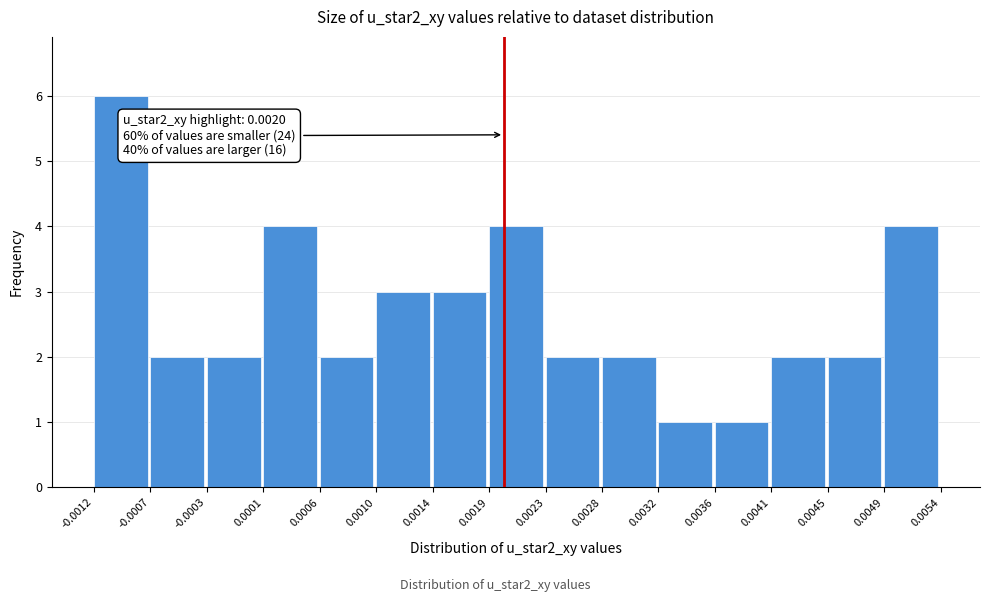

Which range on the x-axis has the tallest bar?

-0.0012 to -0.0007